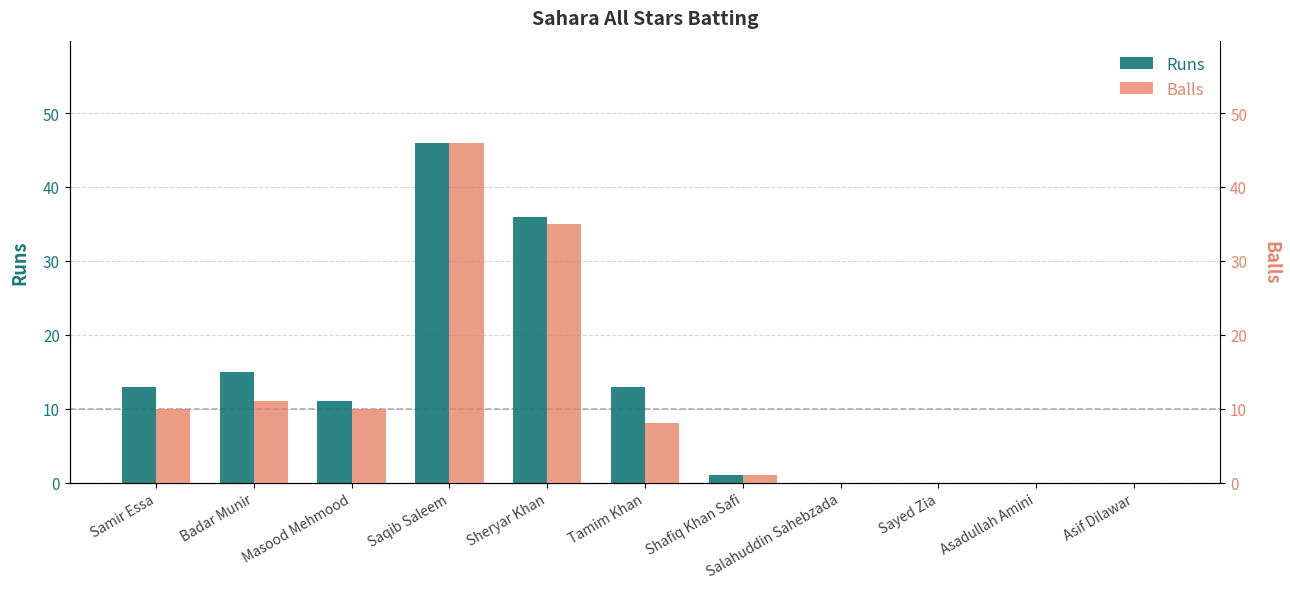

Is it true that Balls equals 23 at Sheryar Khan?

False